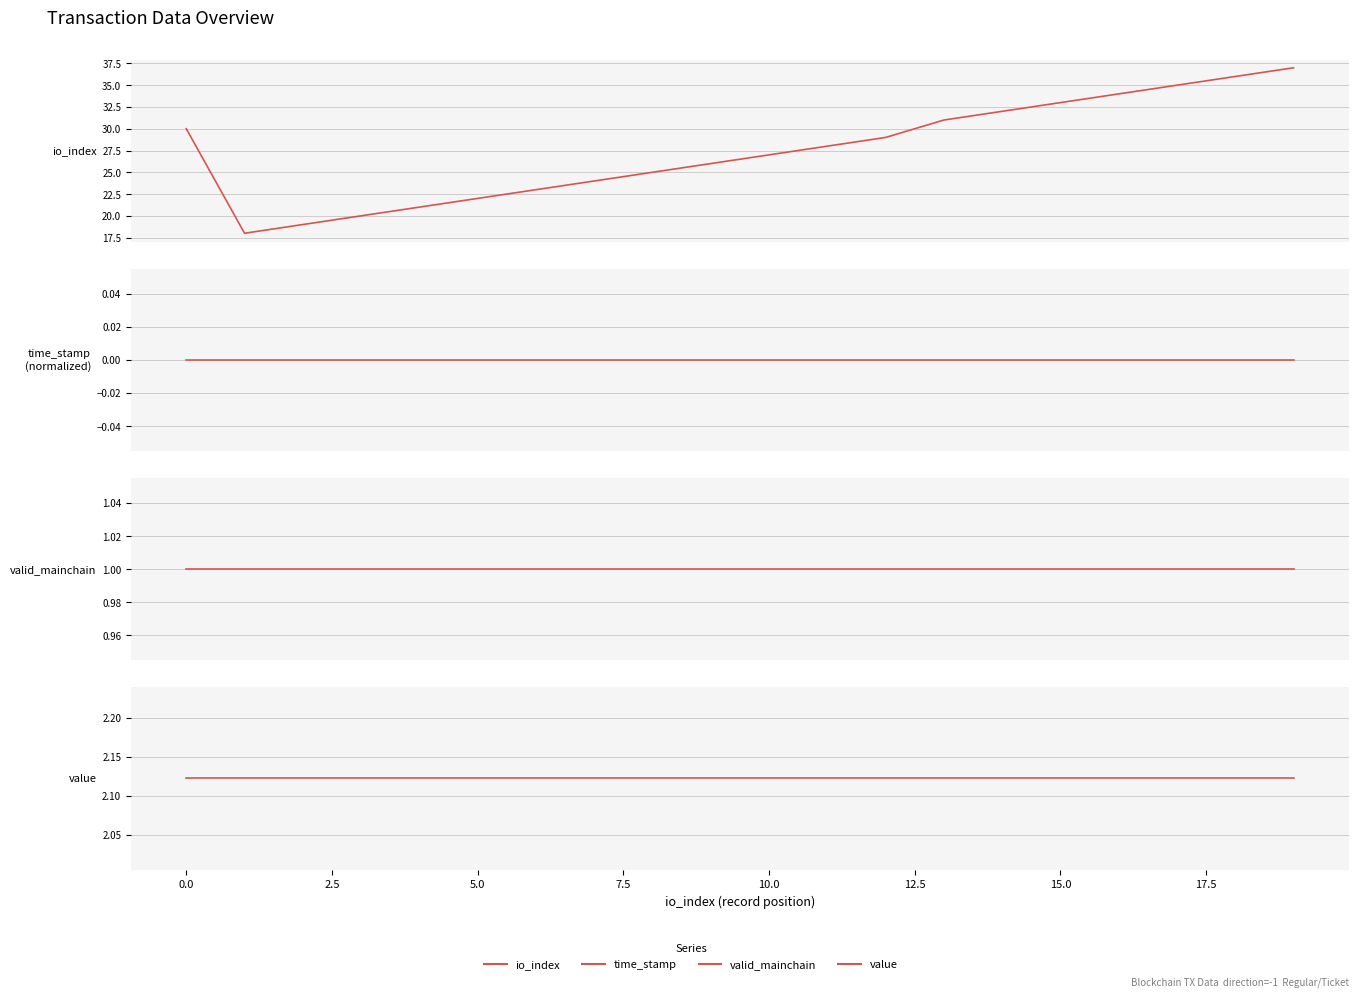

Which series changed the most between 12 and 13?

io_index